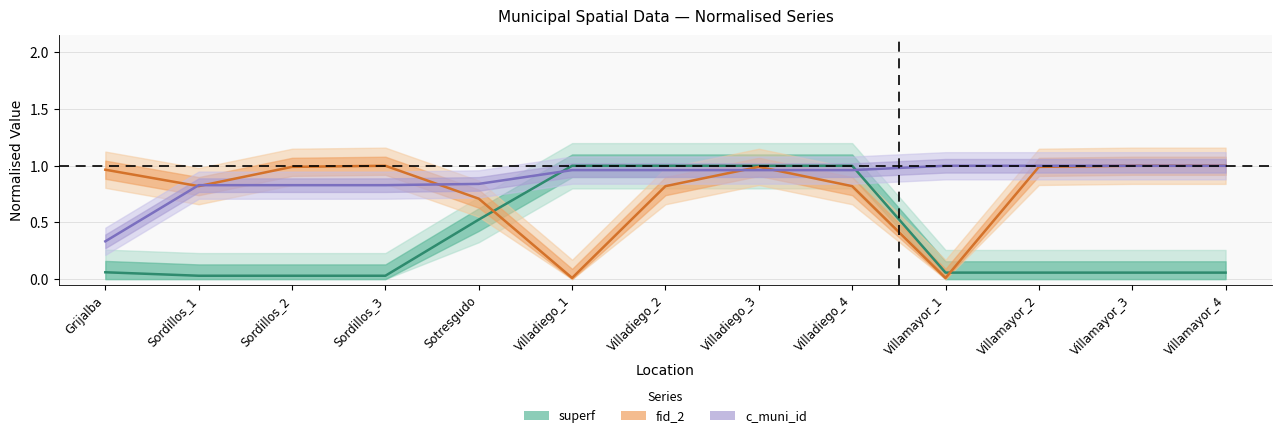

Between Villadiego_2 and Villamayor_2, which series saw the biggest shift?

superf